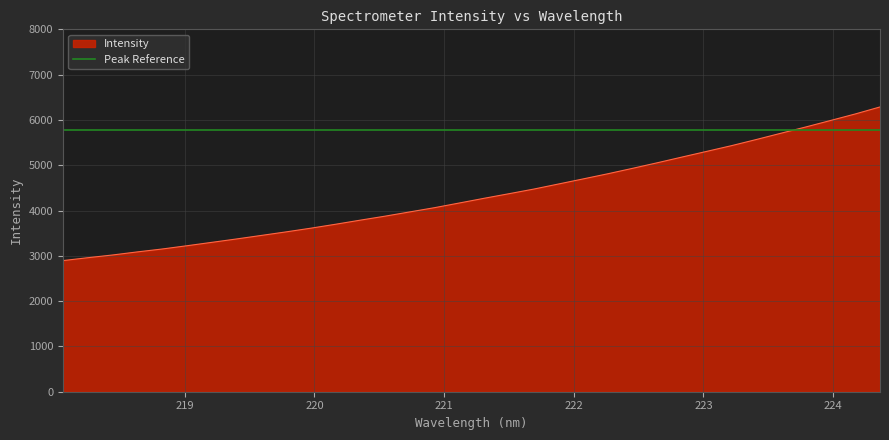

What is the value of the 14th point from the left?

3875.5